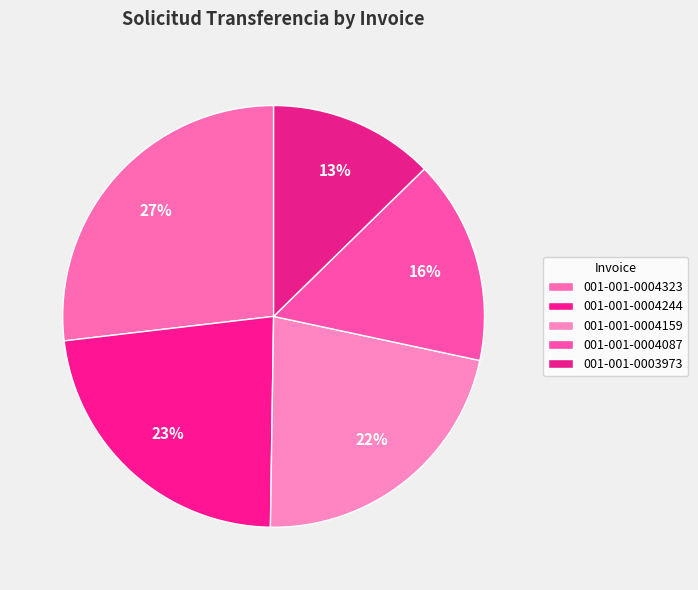

What percentage is the 001-001-0004159 slice, to the nearest percent?

22%